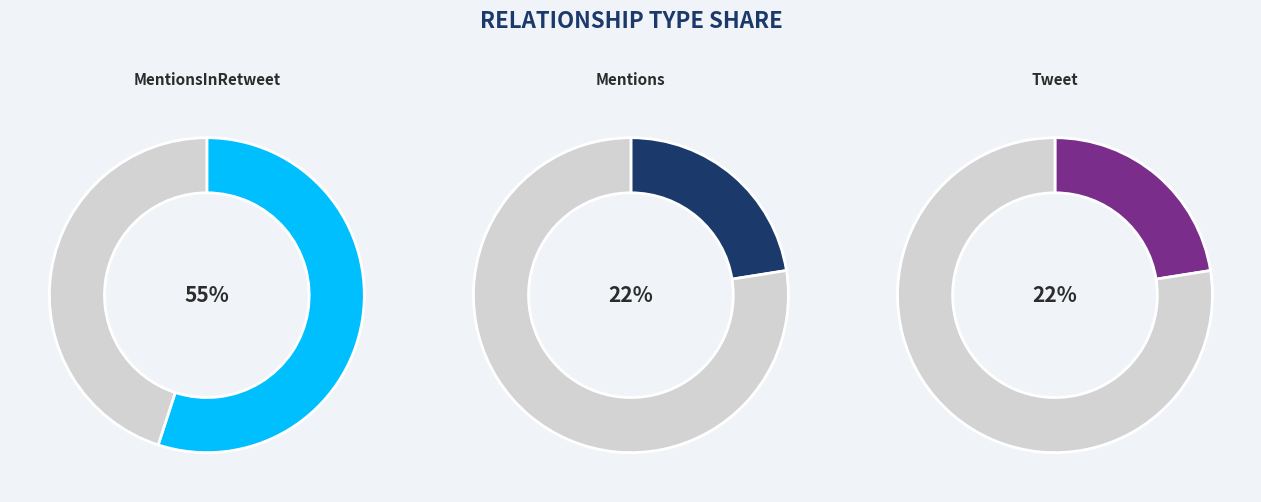

Which slice is the largest?

MentionsInRetweet